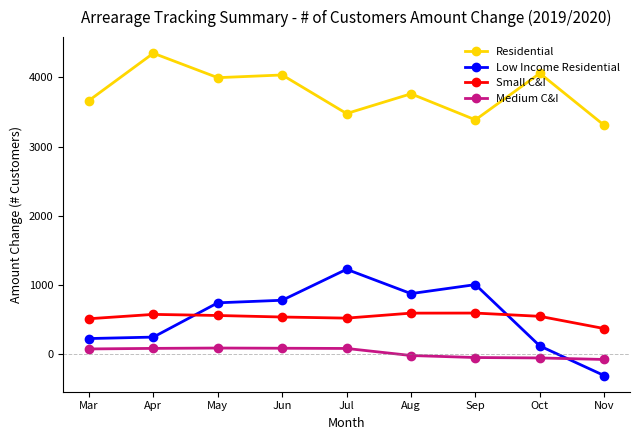

How many values in the Medium C&I series are below 77?

4